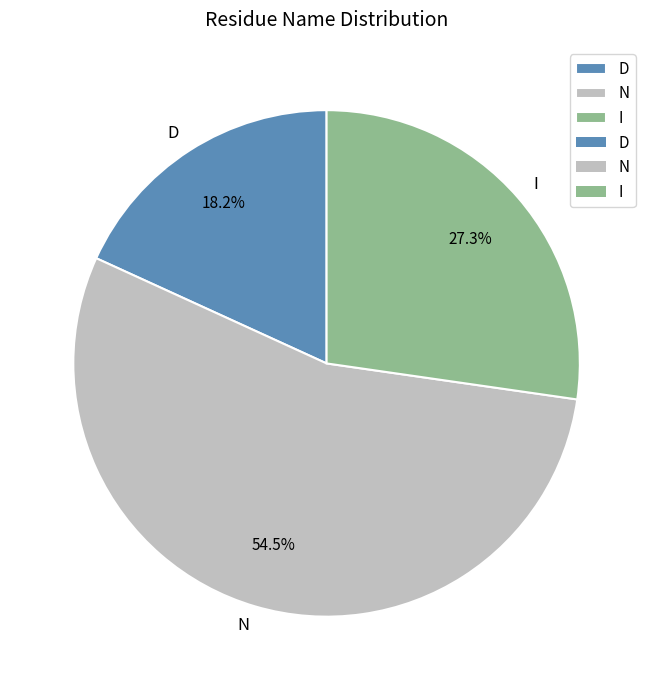

Which has a higher value, I or N?

N